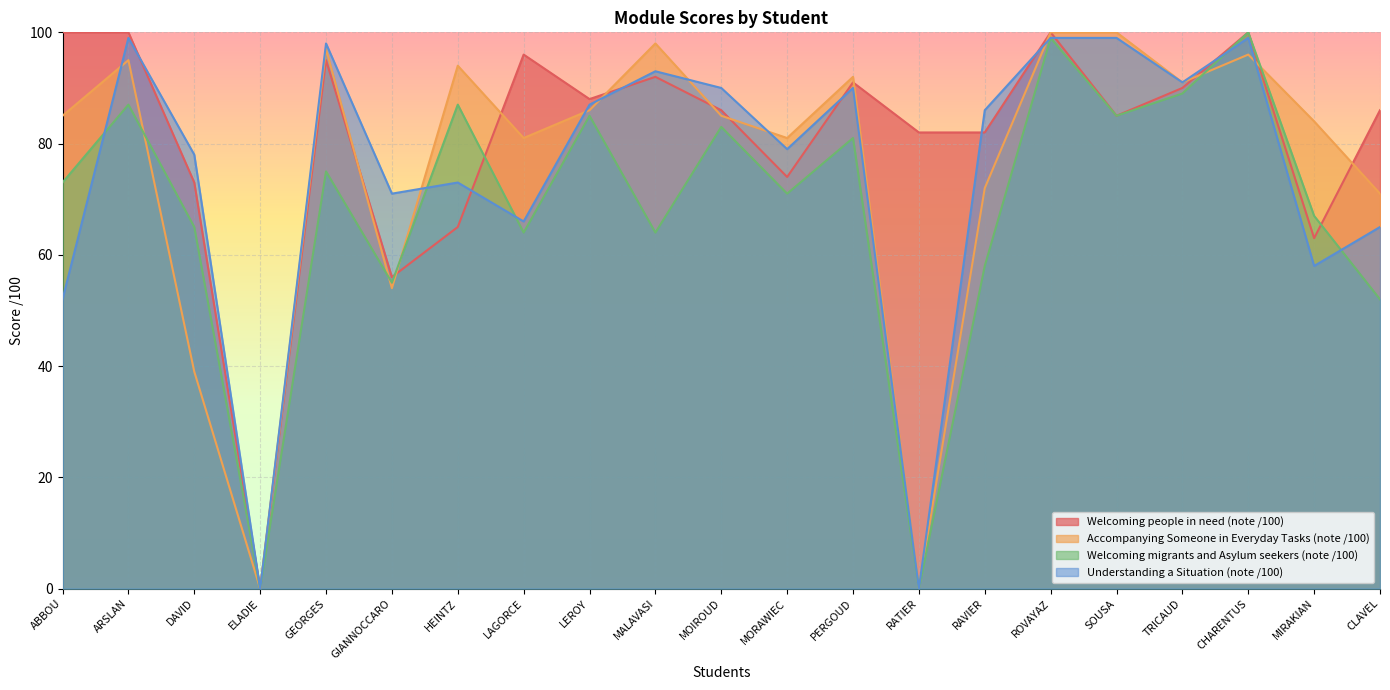

What is the difference between the Accompanying Someone in Everyday Tasks (note /100) values at MOIROUD and CHARENTUS?

11